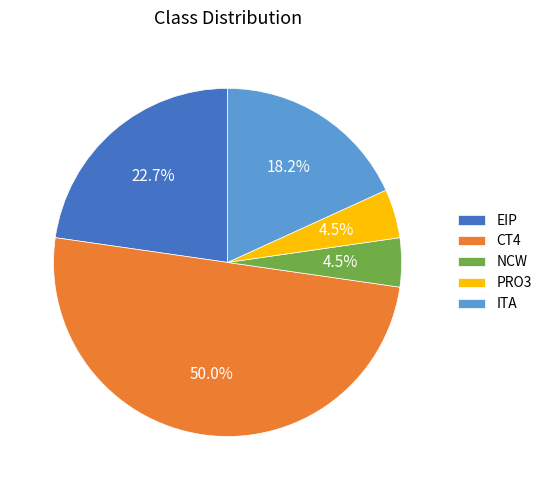

What is the ratio of the value at ITA to the value at PRO3?

4.0